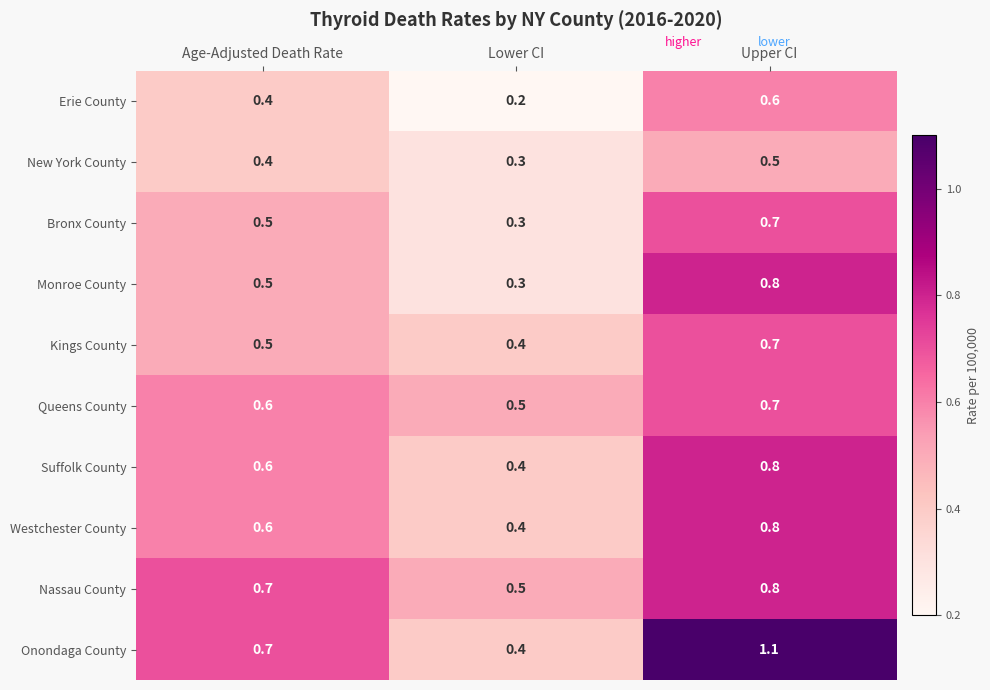

The value of Westchester County at Upper CI is 1.2. True or false?

False